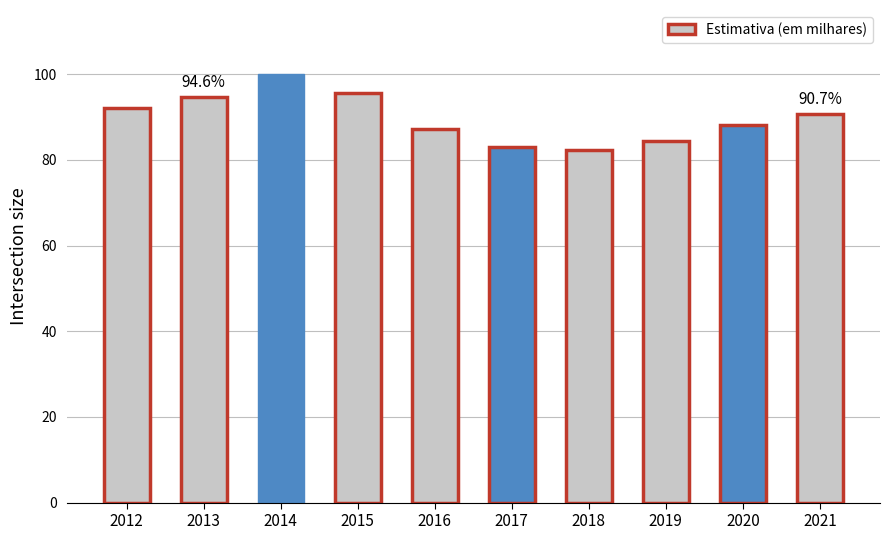

Count the number of data series in this chart.

1